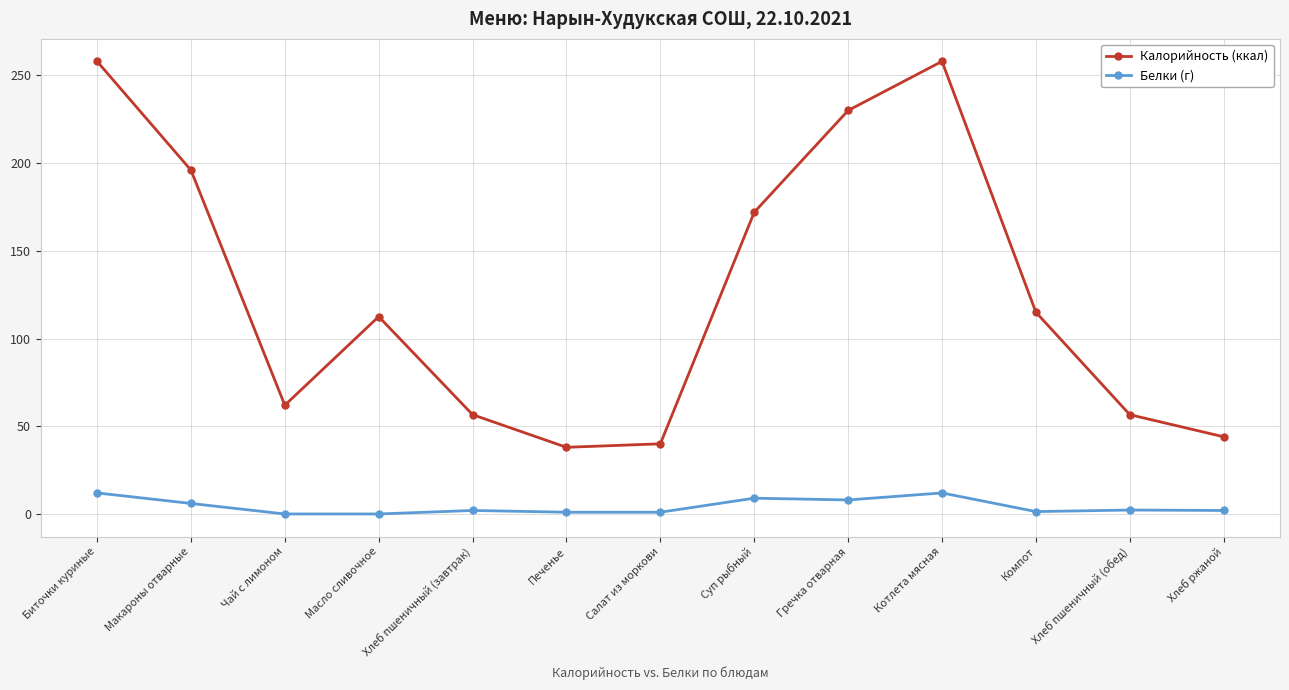

List the series in order of their peak value, lowest first.

Белки (г), Калорийность (ккал)